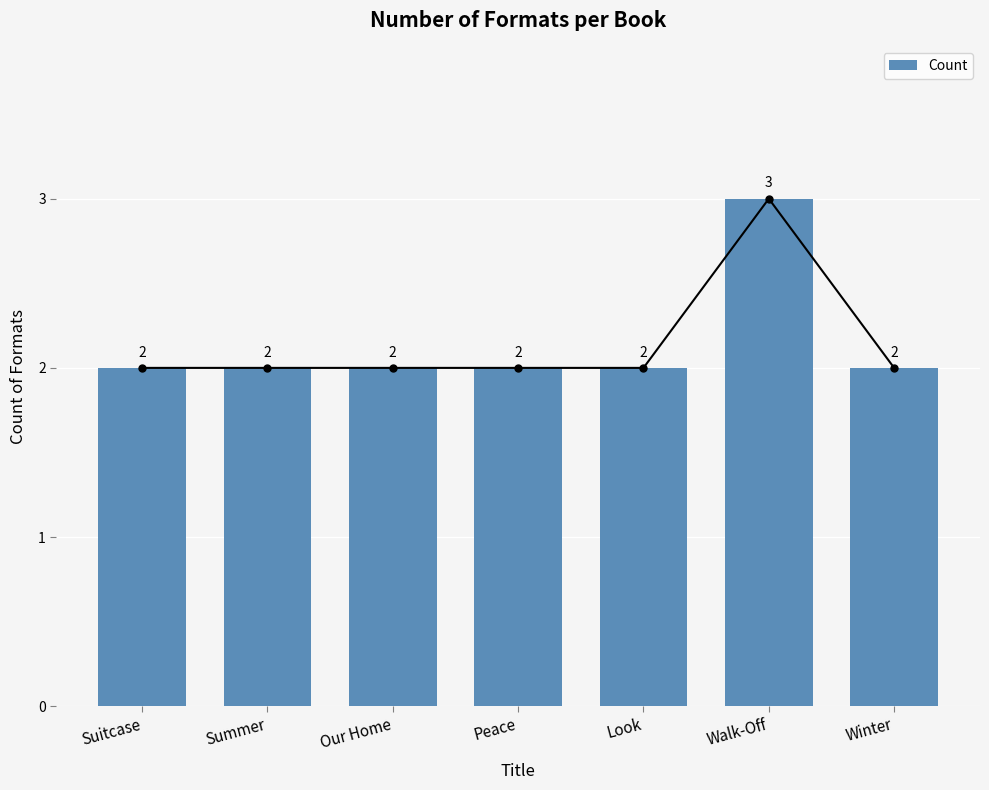

How many values exceed 2?

1